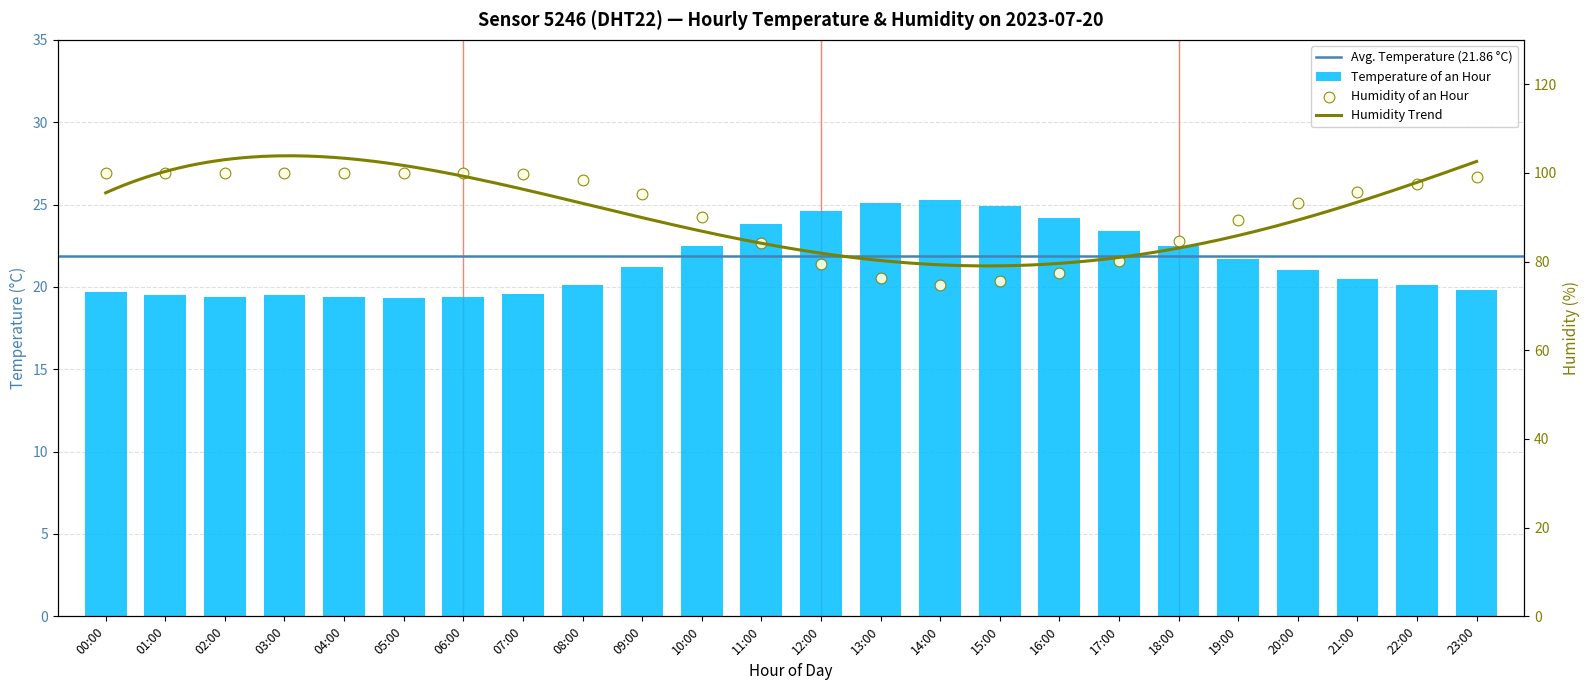

Which series has the largest Y range (max minus min)?

humidity